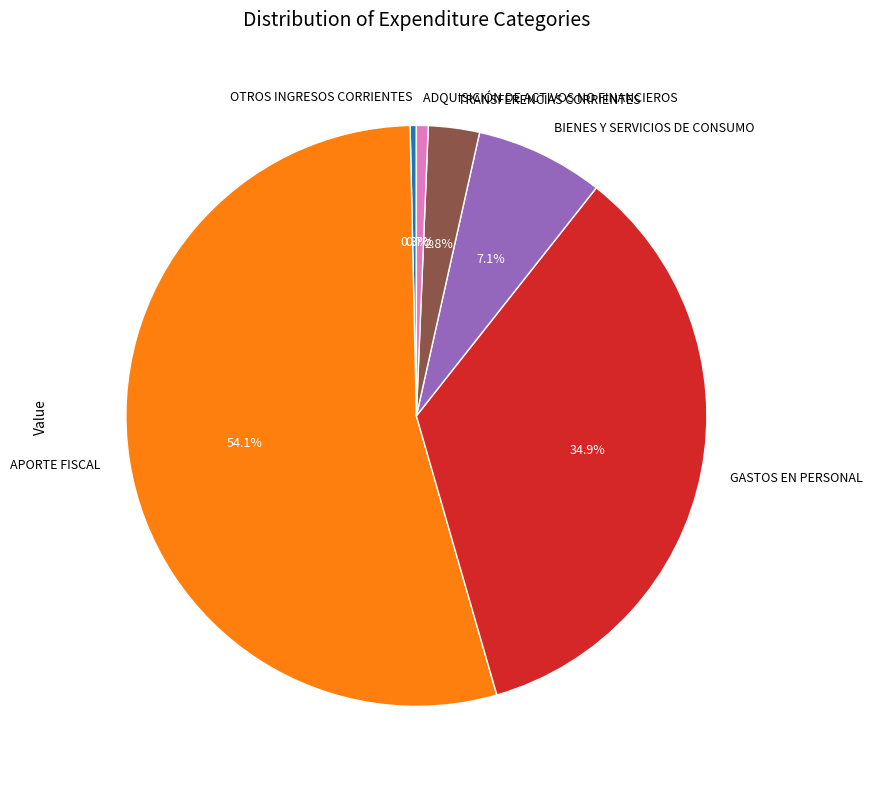

True or false: BIENES Y SERVICIOS DE CONSUMO accounts for 16% of the total.

False